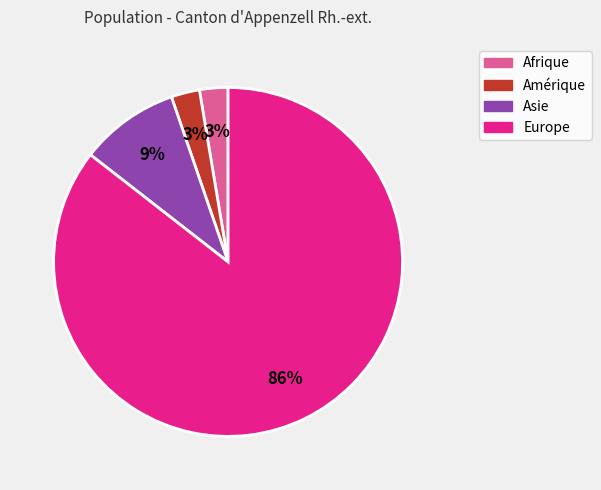

To the nearest percent, what is the average slice percentage?

25%